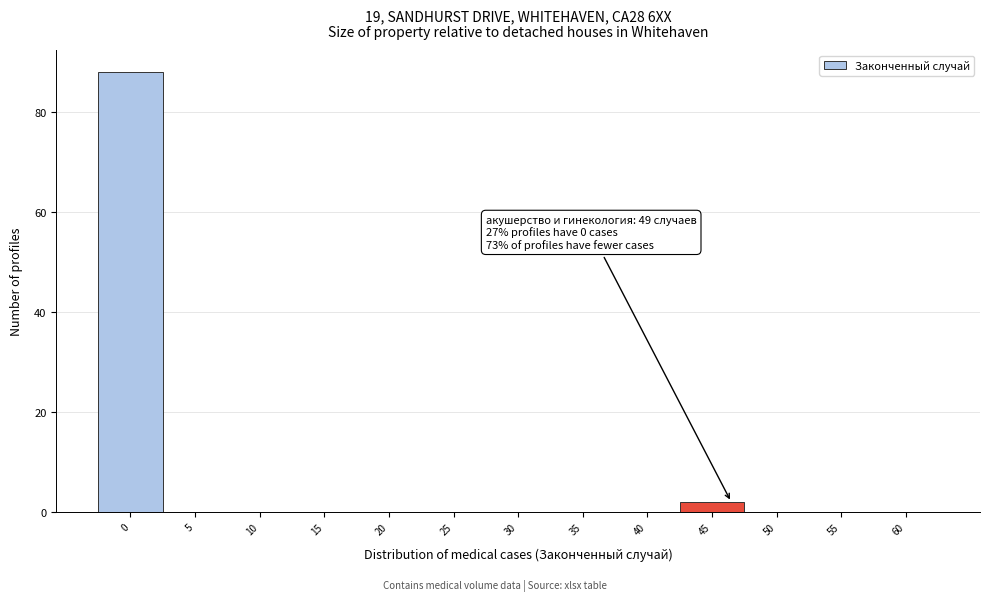

Reading left to right, what are all the values shown in this chart?

0=88	5=0	10=0	15=0	20=0	25=0	30=0	35=0	40=0	45=2	50=0	55=0	60=0